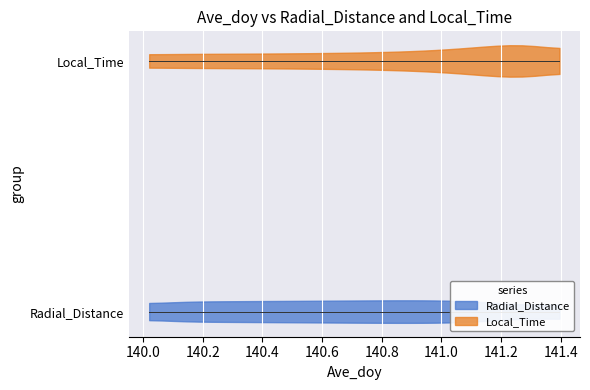

What is the maximum value for Local_Time?

22.6